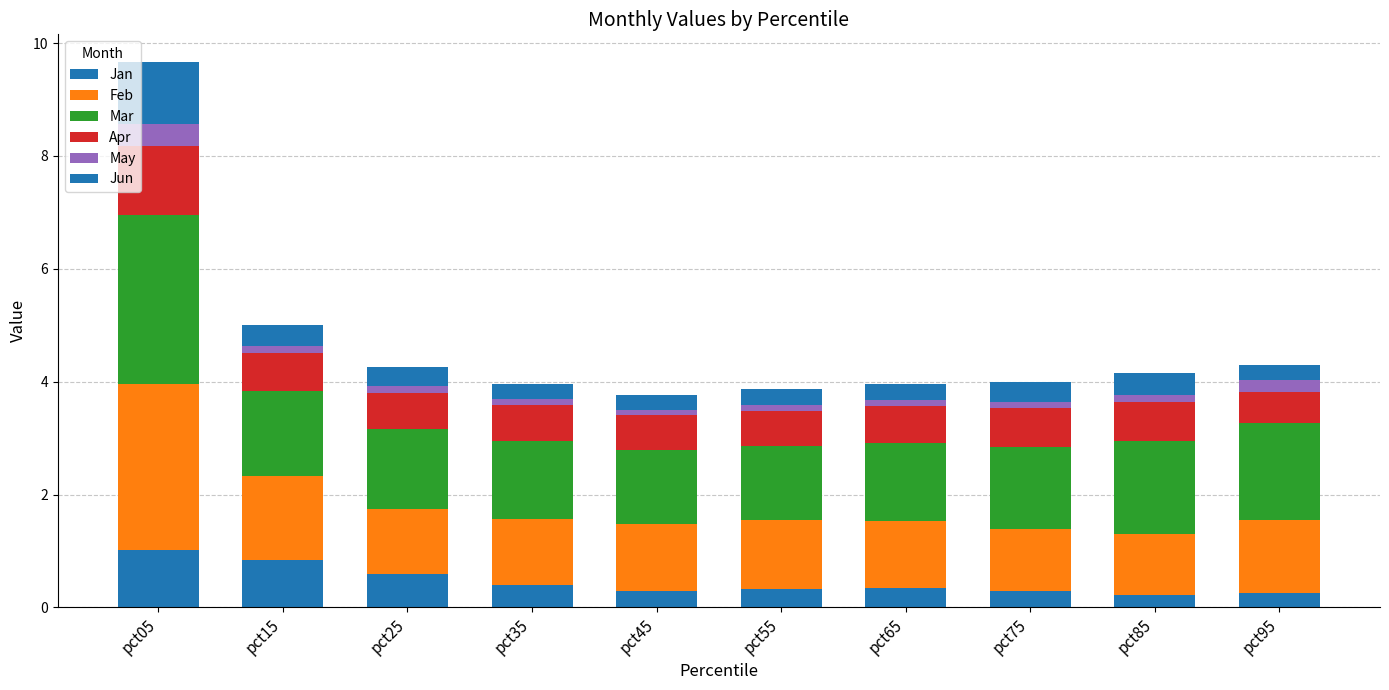

Does the chart contain any negative values?

No